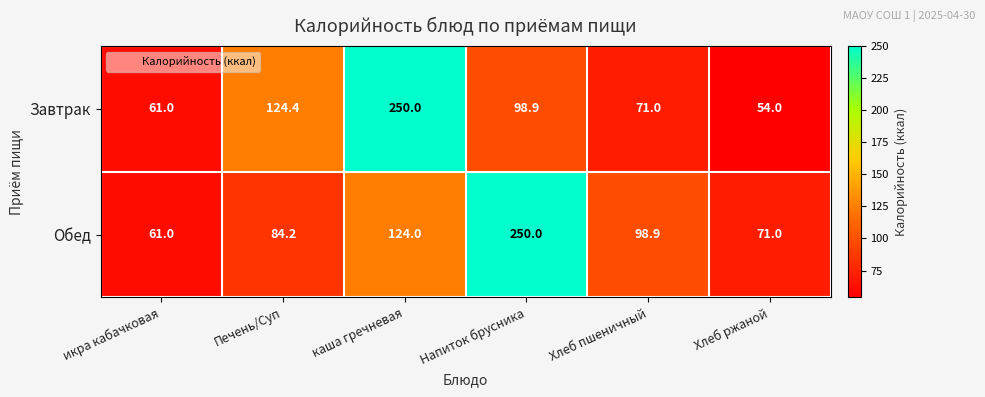

What is the minimum value shown in the chart?

54.0